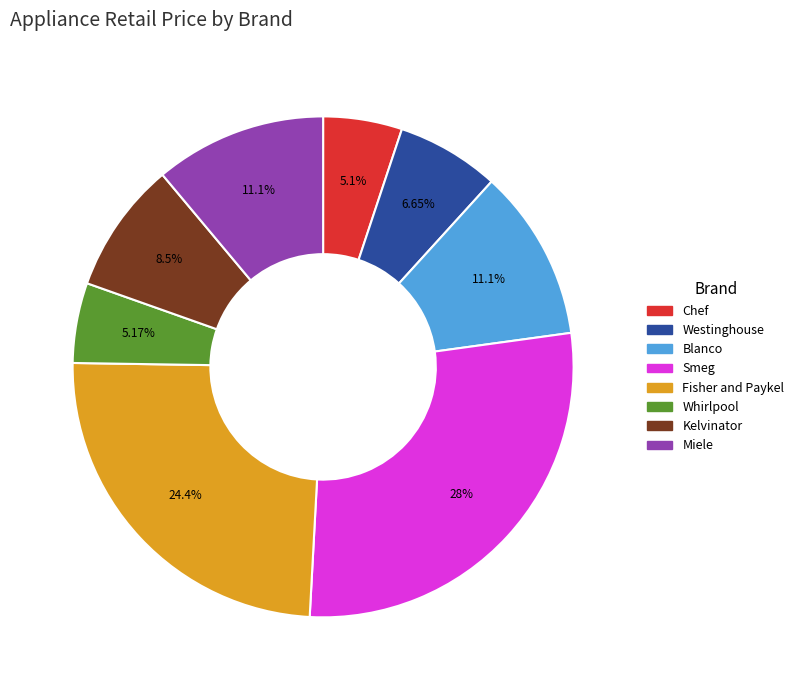

Count the number of slices in the pie.

8